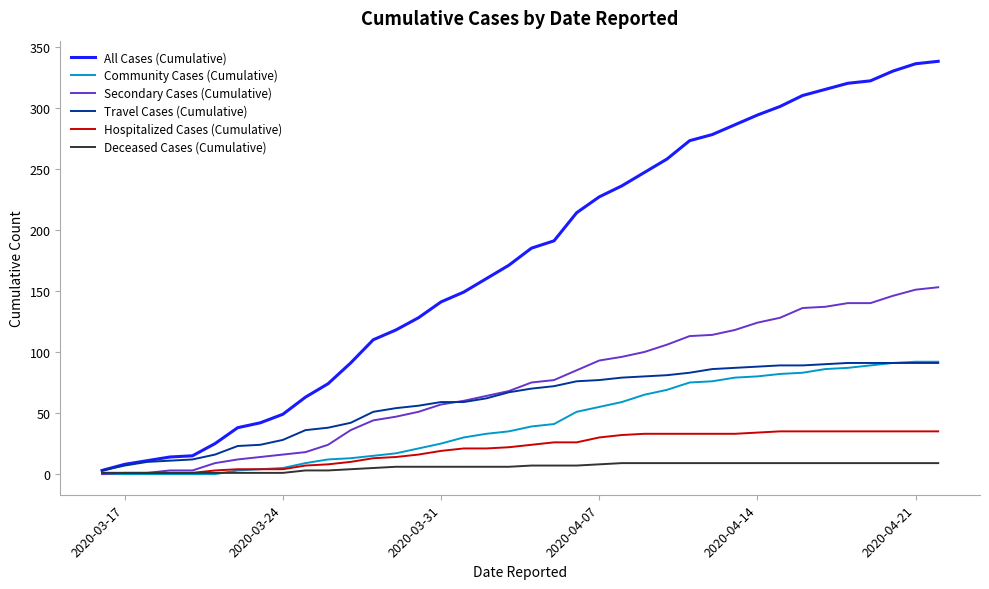

Which series has the largest range (max minus min)?

All Cases (Cumulative)